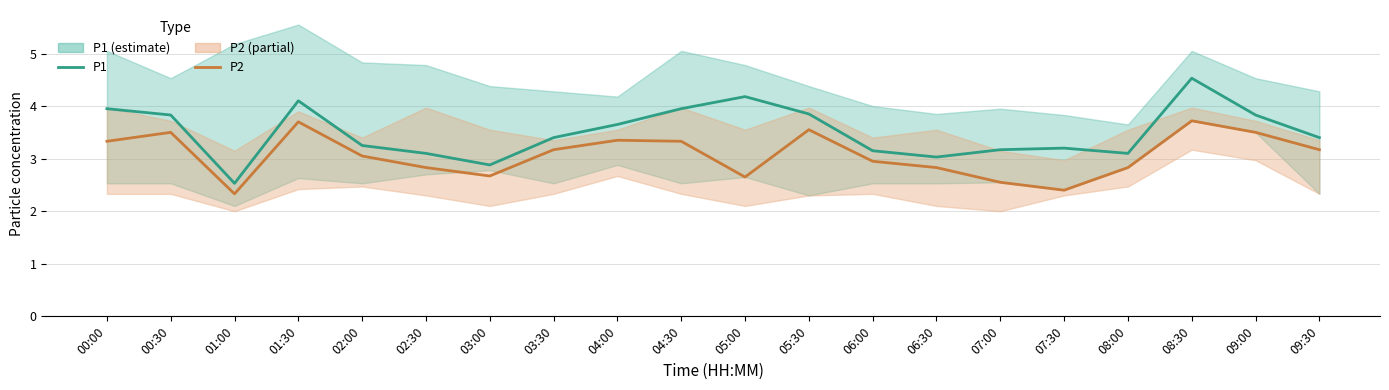

Where is the first local maximum for P1?

01:30